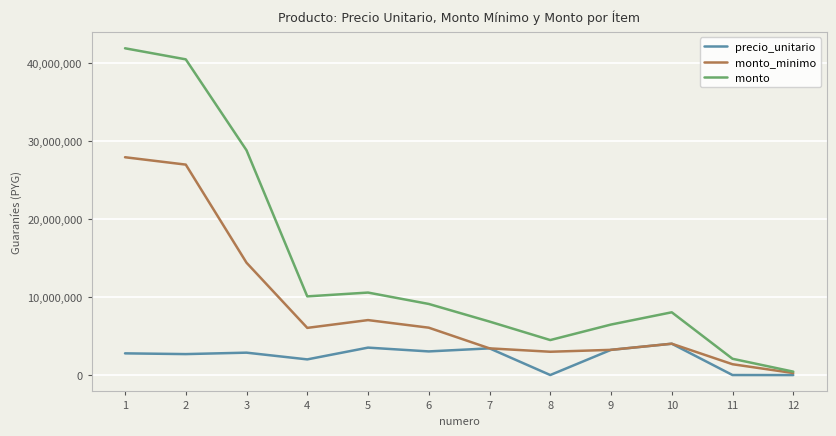

How many lines are shown in the chart?

3